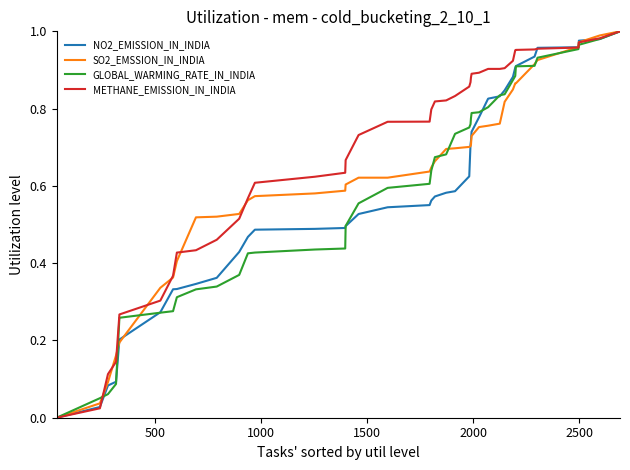

How many lines are shown in the chart?

4